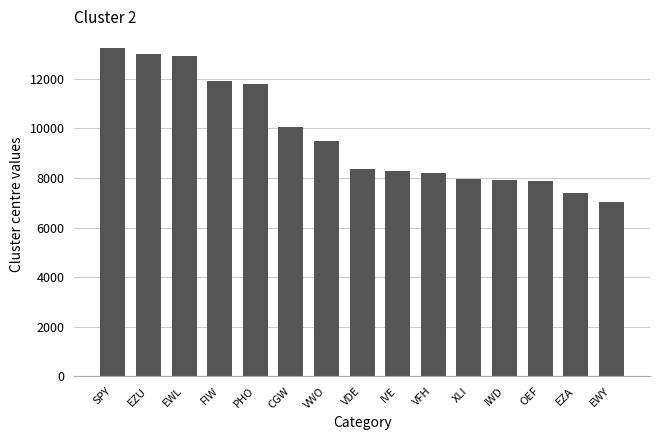

Which label corresponds to the largest value in the chart?

SPY